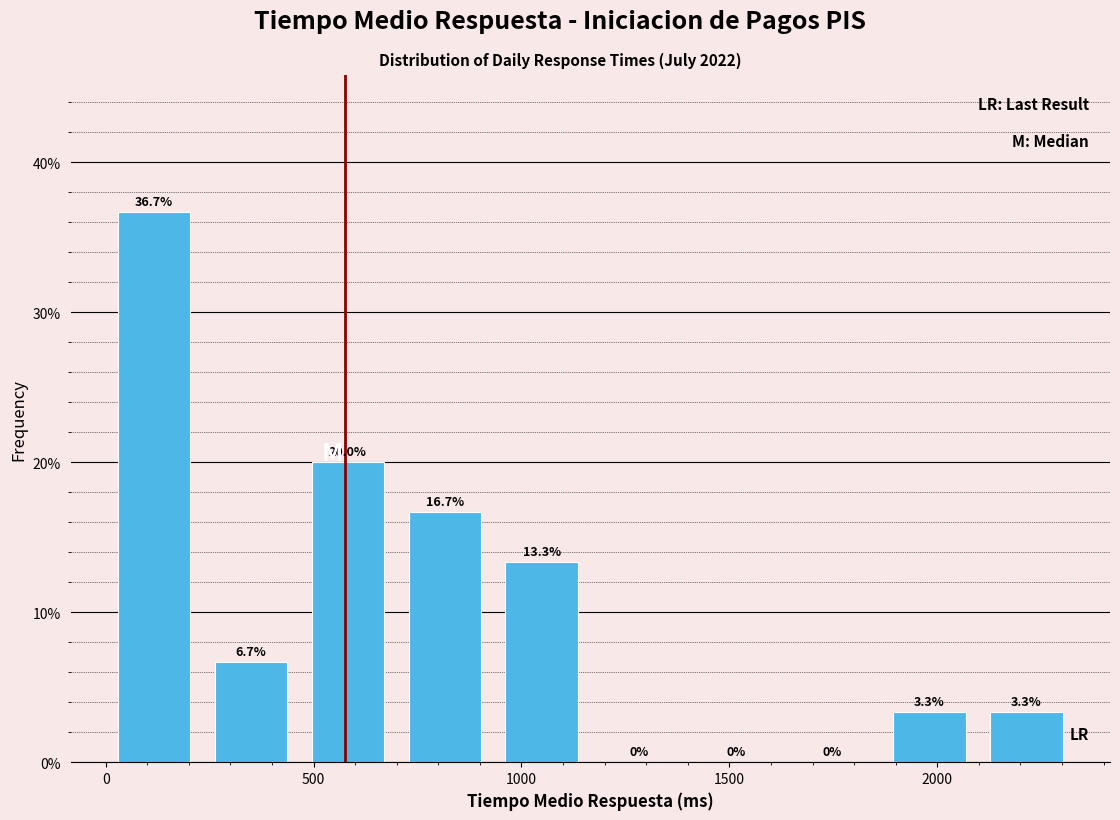

How tall is the bar that spans 450 to 700 on the x-axis? The bar edges are not printed on the chart, so give them approximately, as read against the axis.

20.0